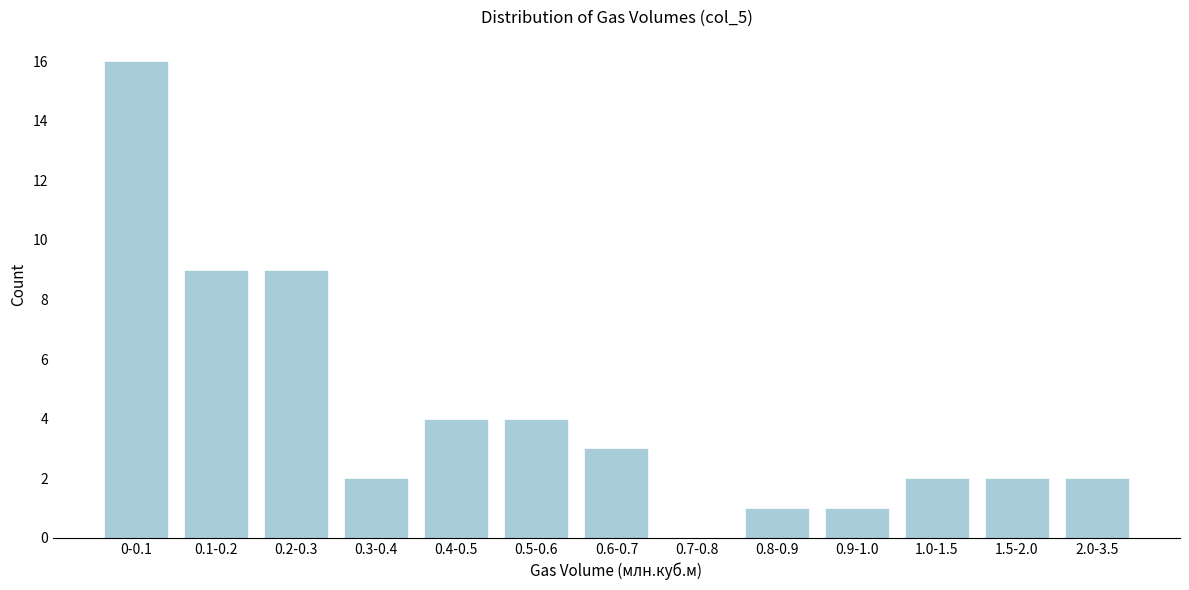

Reading right to left, what are all the values shown in this chart?

2.0-3.5=2	1.5-2.0=2	1.0-1.5=2	0.9-1.0=1	0.8-0.9=1	0.7-0.8=0	0.6-0.7=3	0.5-0.6=4	0.4-0.5=4	0.3-0.4=2	0.2-0.3=9	0.1-0.2=9	0-0.1=16